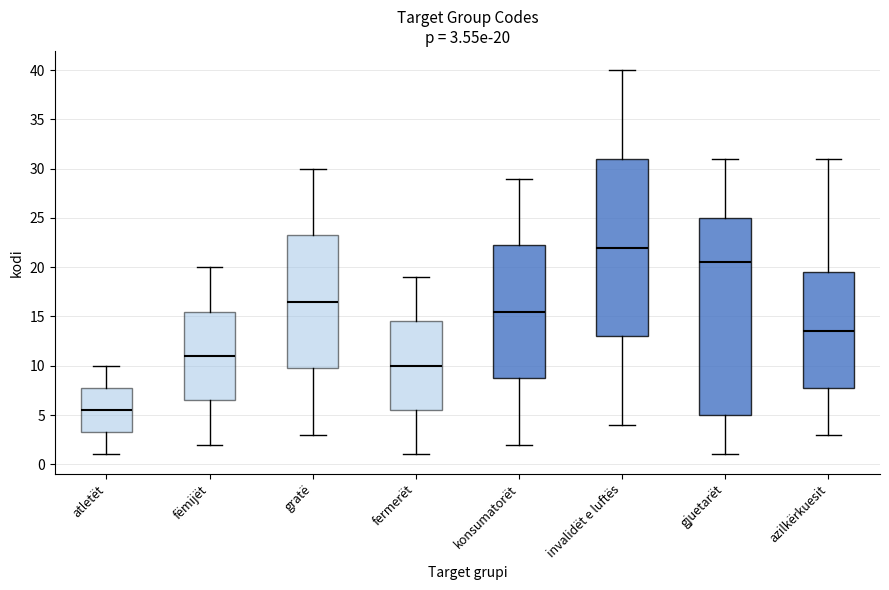

Comparing the boxes themselves (not the whiskers), which one is the tallest?

gjuetarët